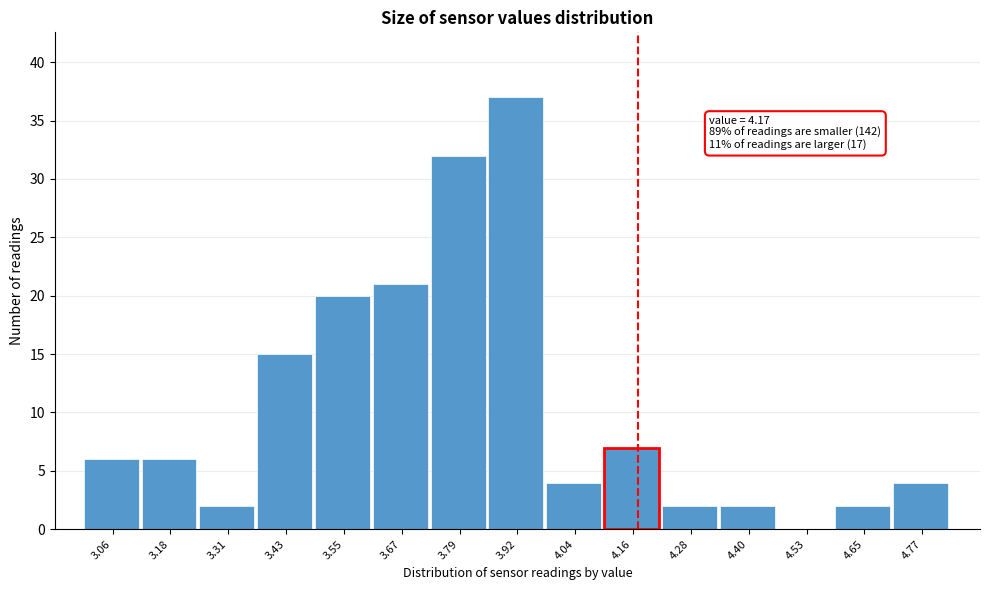

Which range on the x-axis has the tallest bar?

3.854 to 3.976